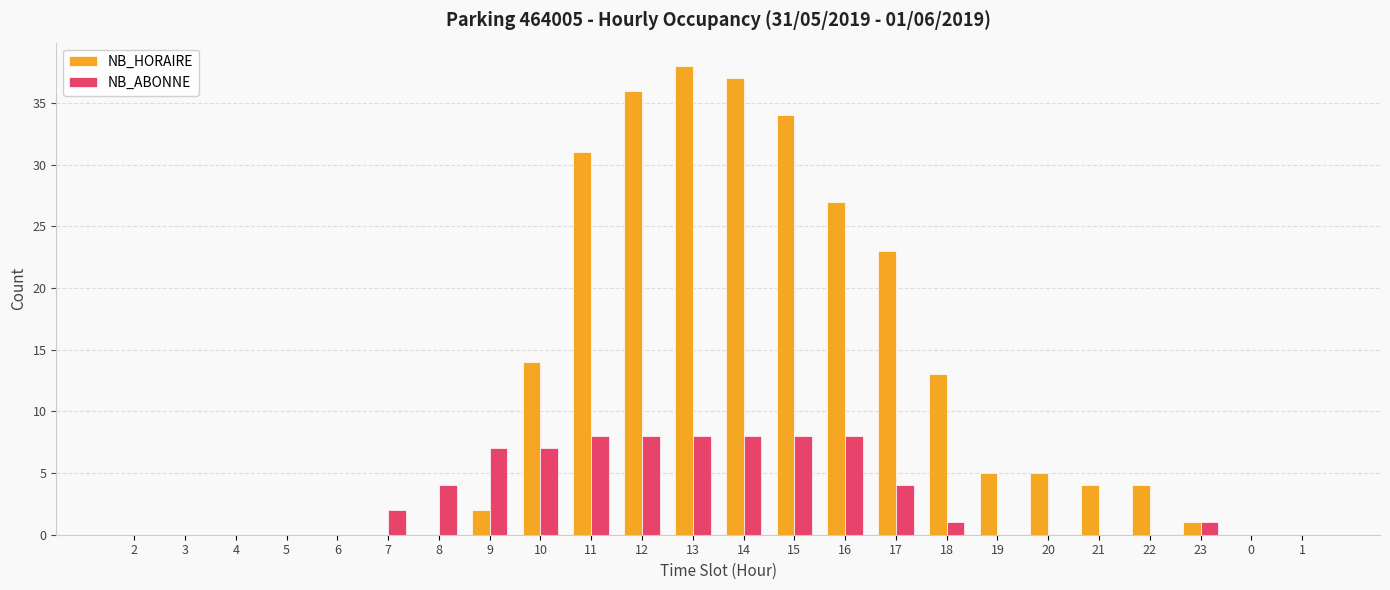

What is the sum of all NB_HORAIRE values?

274